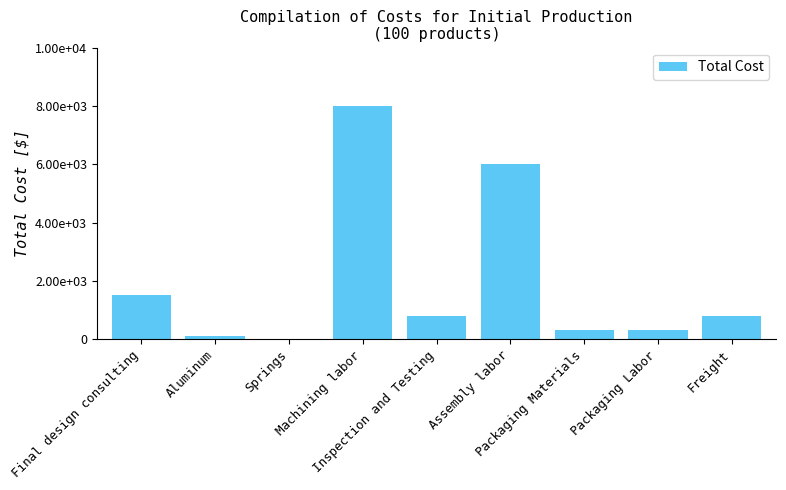

Count the number of categories in the chart.

9